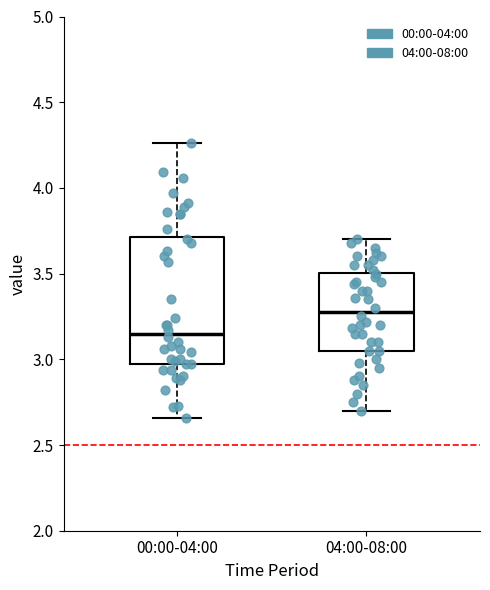

Which box is the tallest, from its lower edge to its upper edge?

00:00-04:00